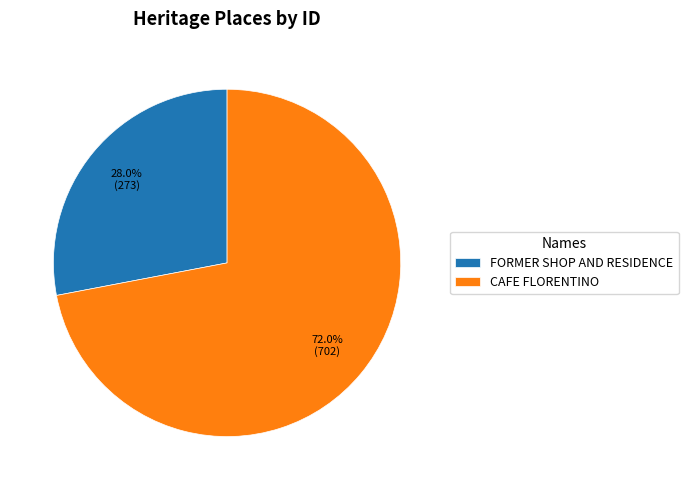

Approximately how many times larger is the value at CAFE FLORENTINO compared to FORMER SHOP AND RESIDENCE?

2.6